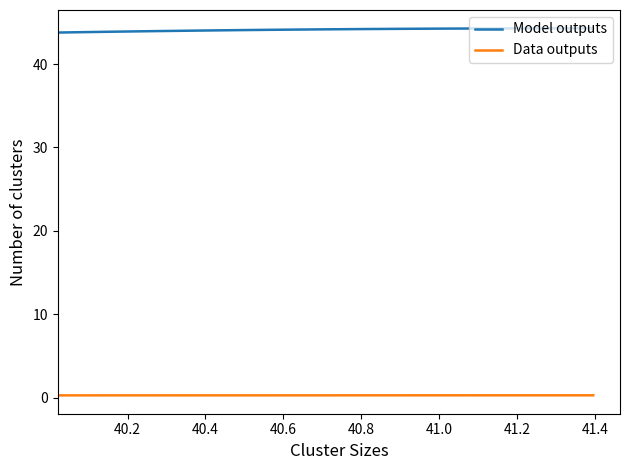

What is the value of the Model outputs point at the 29th from the left?

44.3